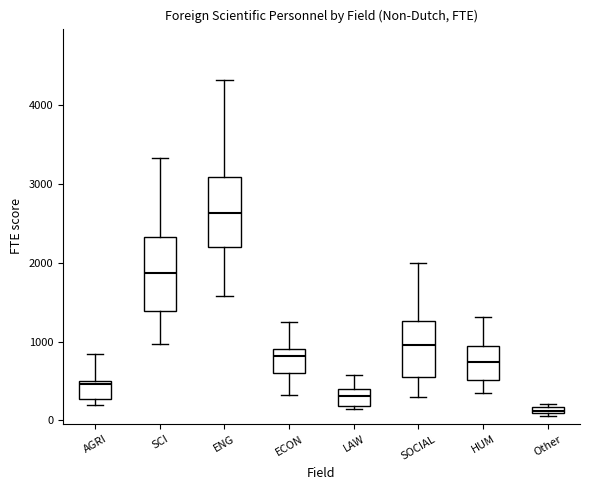

Which box's median line is the highest?

ENG